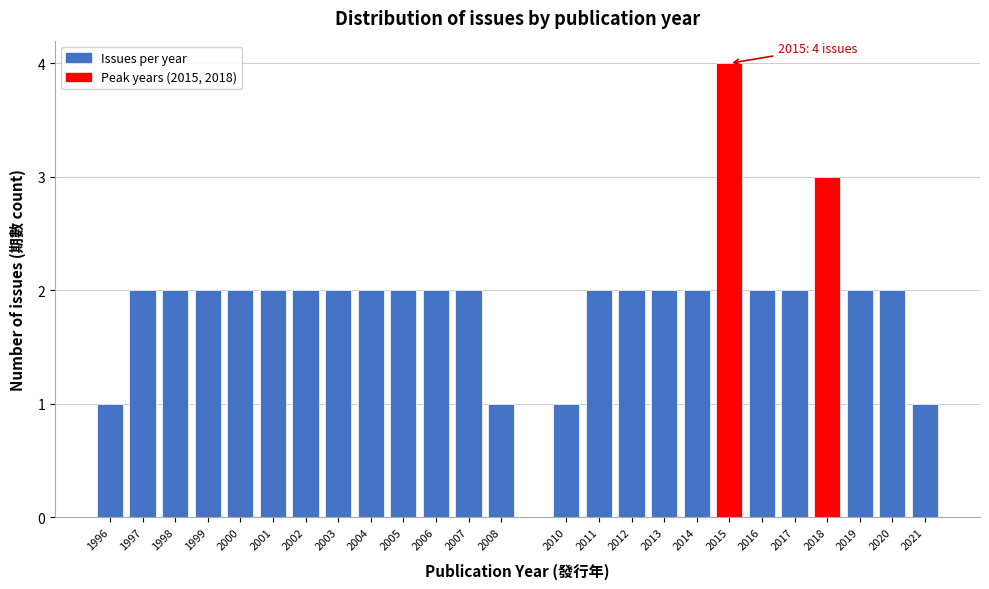

Reading right to left, list all the values displayed in this chart.

2021=1	2020=2	2019=2	2018=3	2017=2	2016=2	2015=4	2014=2	2013=2	2012=2	2011=2	2010=1	2008=1	2007=2	2006=2	2005=2	2004=2	2003=2	2002=2	2001=2	2000=2	1999=2	1998=2	1997=2	1996=1